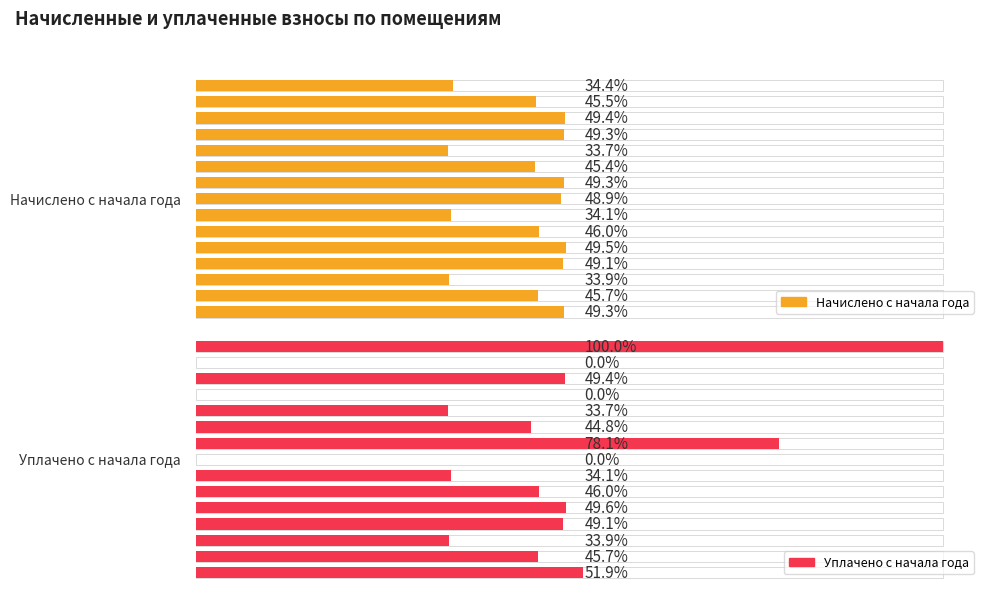

Reading left to right, what are all the values shown in this chart?

Начислено с начала года: 2225.4	2948.4	3201.1	3194.2	2183.3	2941.4	3194.2	3166.1	2211.4	2976.5	3208.2	3180.1	2197.3	2962.4	3194.2
Уплачено с начала года: 6476.0	0.0	3201.1	0.0	2183.3	2902.8	5056.0	0.0	2211.3	2976.5	3211.3	3180.1	2197.3	2962.4	3359.1